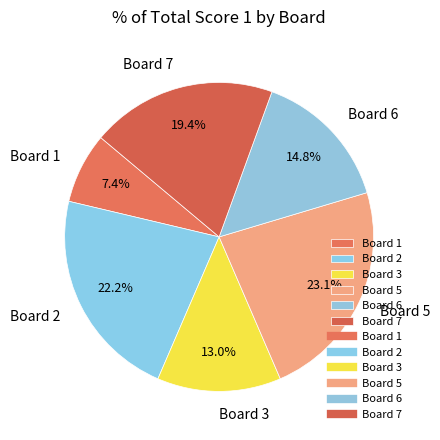

To the nearest percent, what portion does Board 6 represent?

15%